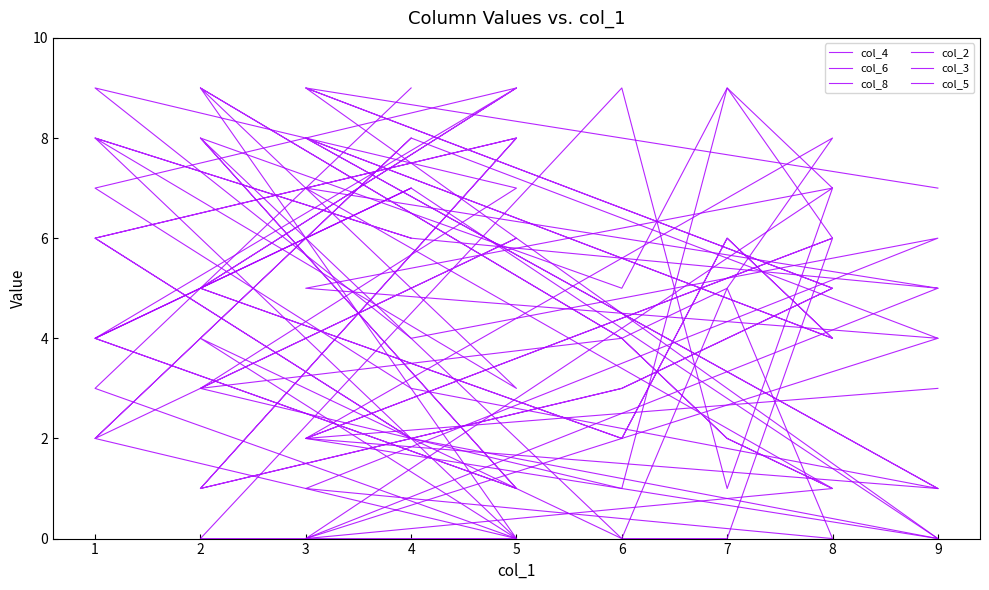

Where is the first local maximum for col_6?

5